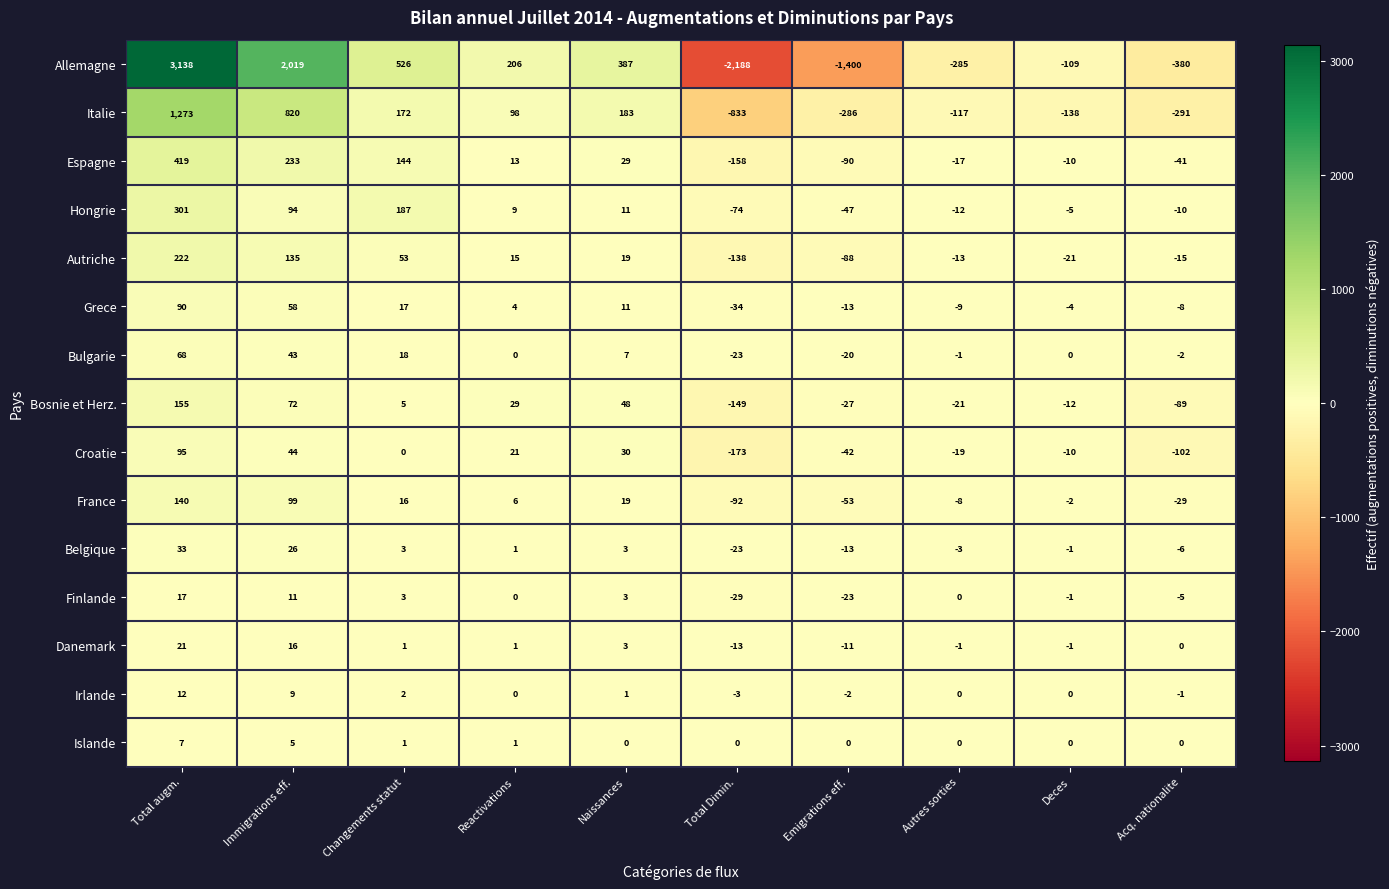

Rank the series at Total augm. from lowest to highest value.

Islande, Irlande, Finlande, Danemark, Belgique, Bulgarie, Grece, Croatie, France, Bosnie et Herz., Autriche, Hongrie, Espagne, Italie, Allemagne